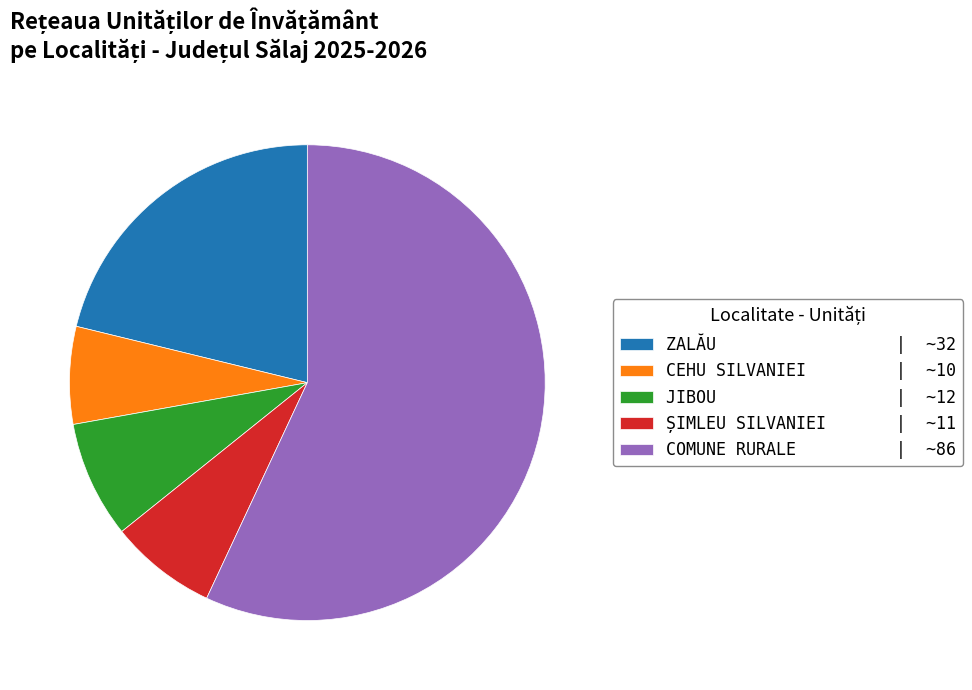

Which category has the smallest portion of the pie?

CEHU SILVANIEI | ~10